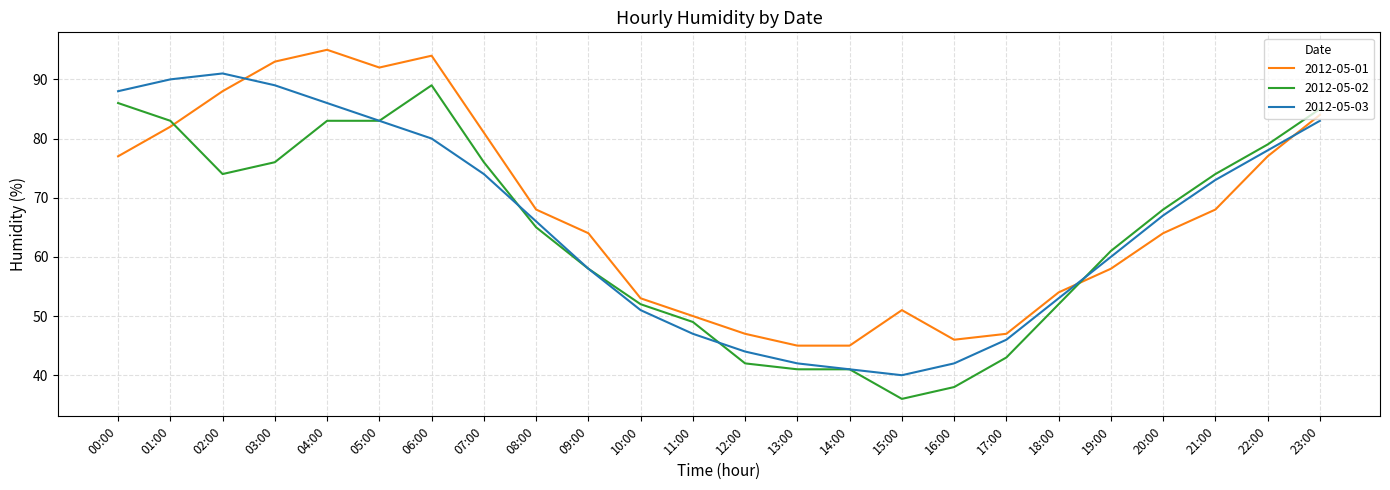

What value does the 2012-05-03 series have at 22:00, to the nearest 10?

80